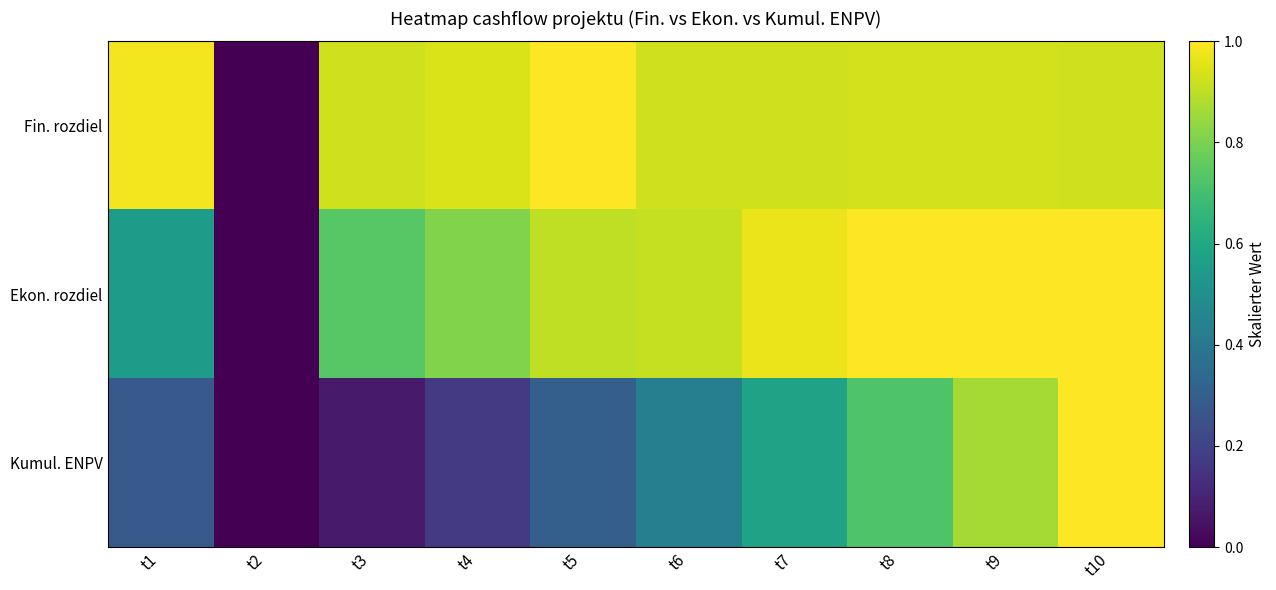

Reading left to right, transcribe all the data shown in this chart.

Fin. rozdiel: t1=1.0	t2=0.0	t3=0.9	t4=0.9	t5=1.0	t6=0.9	t7=0.9	t8=0.9	t9=0.9	t10=0.9
Ekon. rozdiel: t1=0.6	t2=0.0	t3=0.7	t4=0.8	t5=0.9	t6=0.9	t7=1.0	t8=1.0	t9=1.0	t10=1.0
Kumul. ENPV: t1=0.3	t2=0.0	t3=0.1	t4=0.2	t5=0.3	t6=0.4	t7=0.6	t8=0.7	t9=0.9	t10=1.0